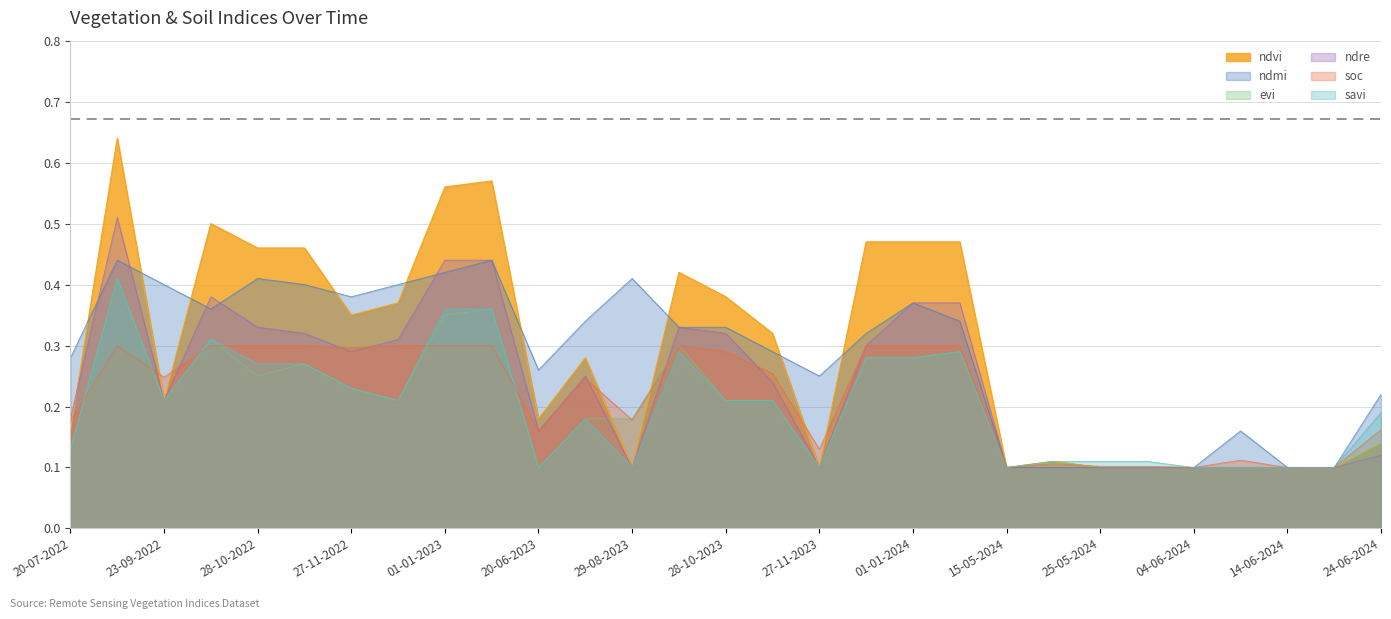

Which series has the largest total across all categories?

ndvi